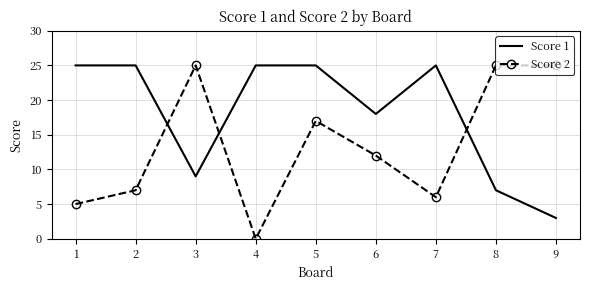

Which series has the largest range (max minus min)?

Score 2